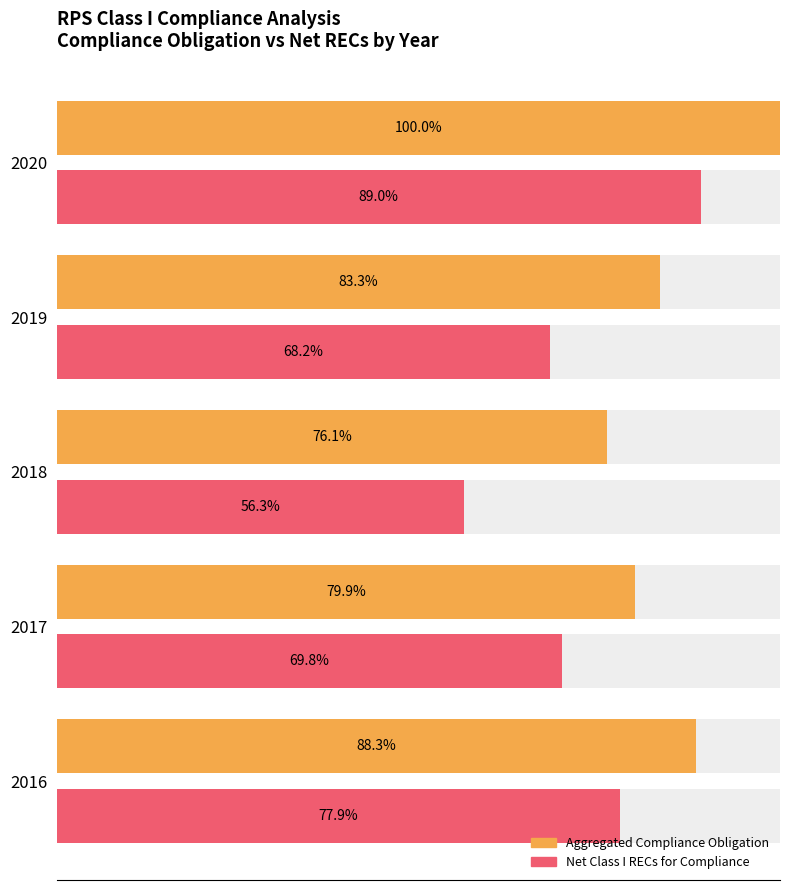

What is the sum of all Aggregated Compliance Obligation values?

427.6